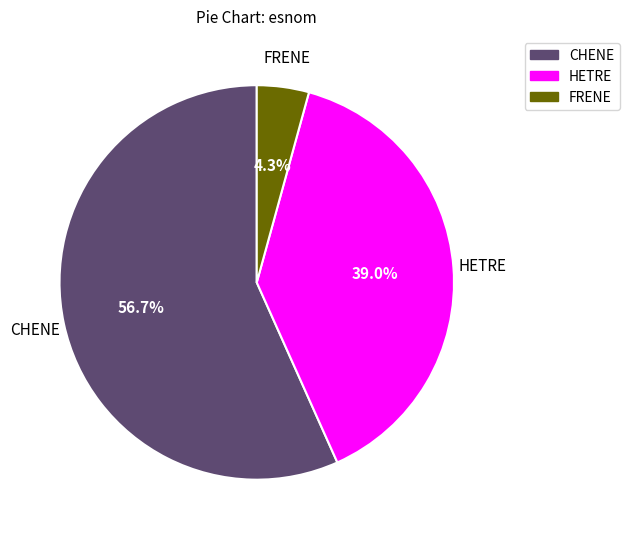

How many slices are in this pie chart?

3